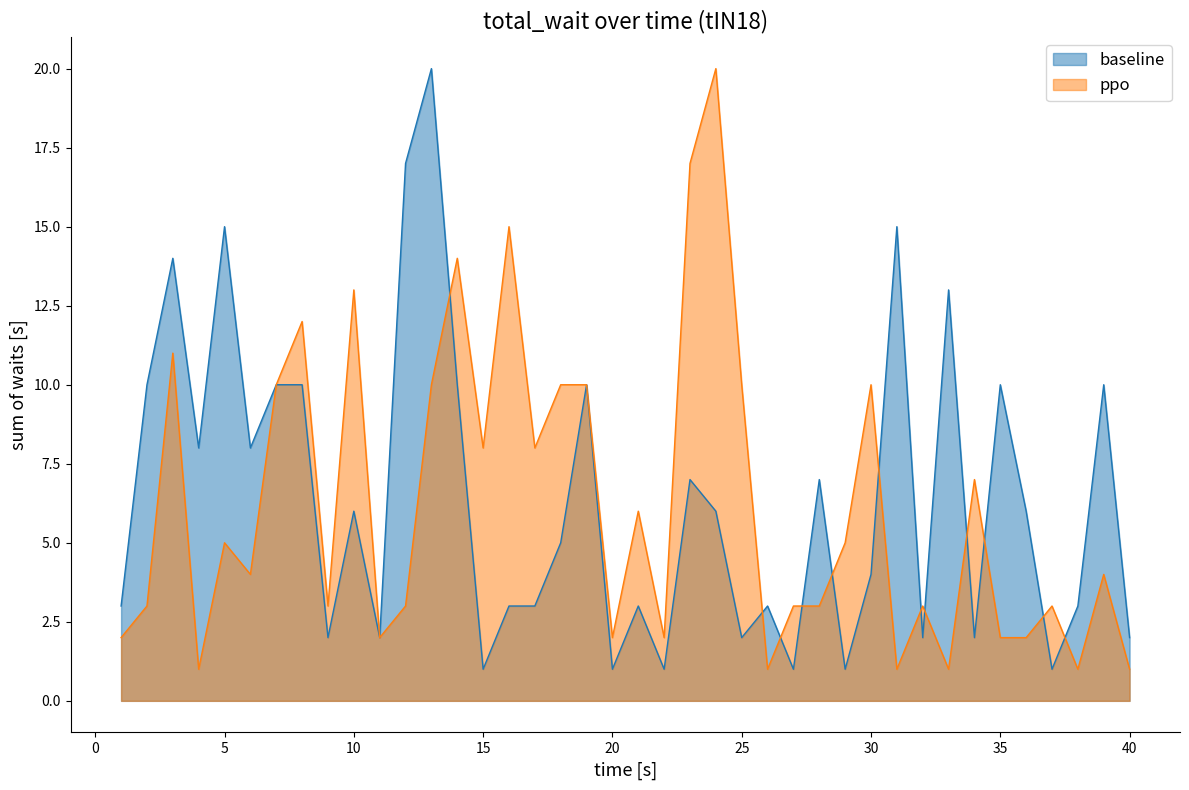

What is the maximum value for ppo?

20